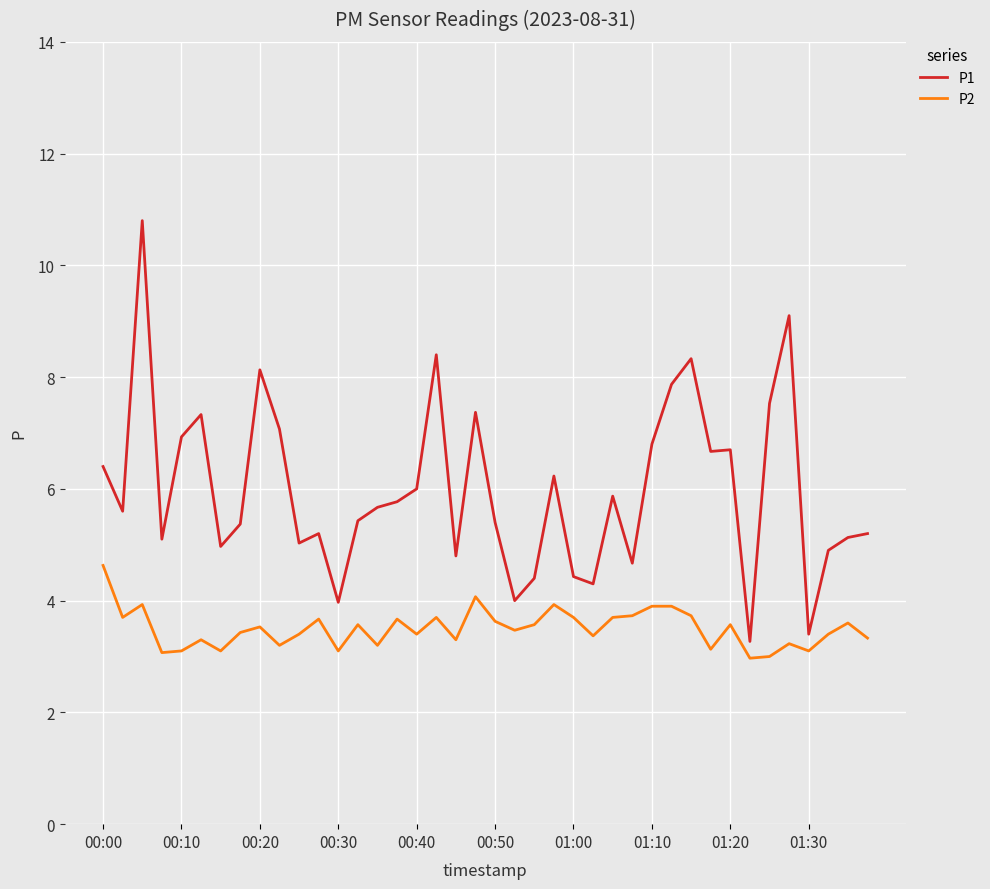

True or false: P1 and P2 cross at least once.

False